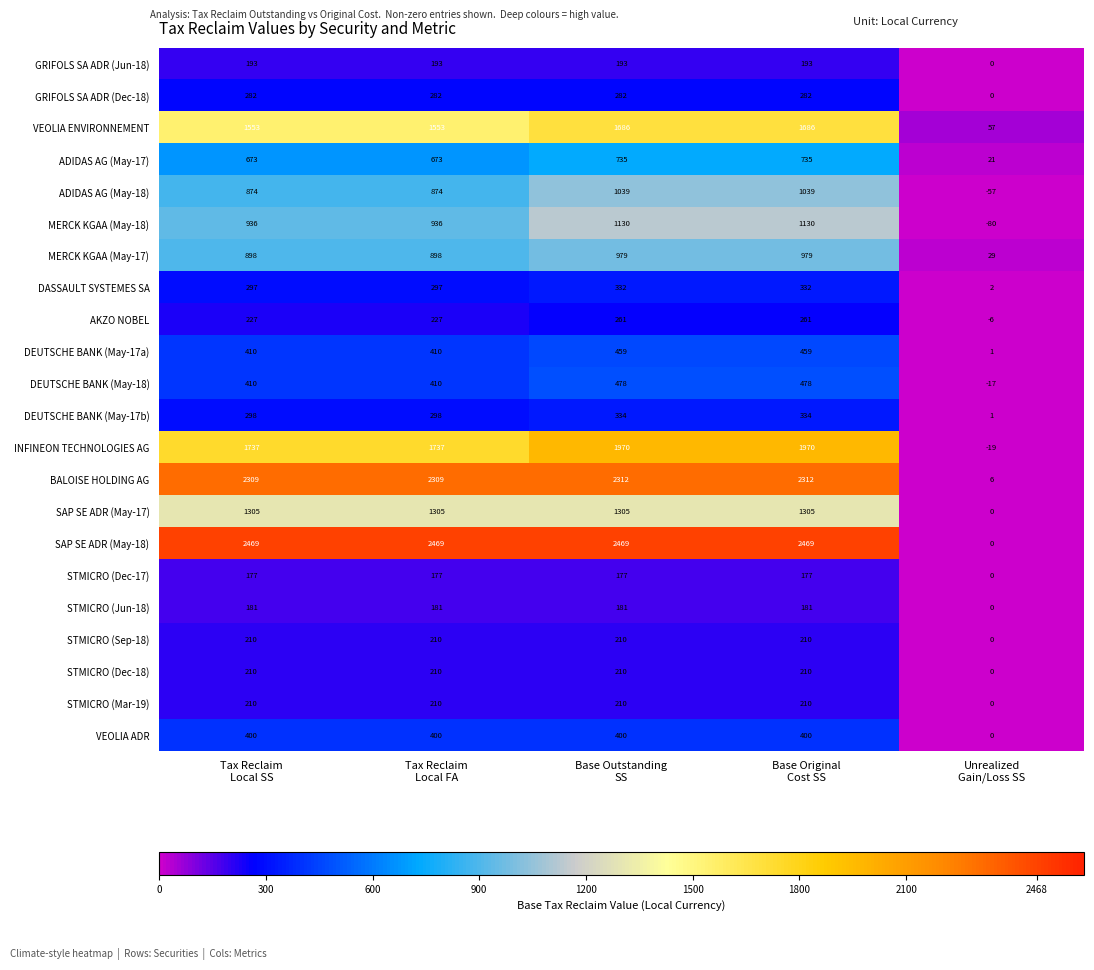

What is the average value of the MERCK KGAA (May-18) series?

810